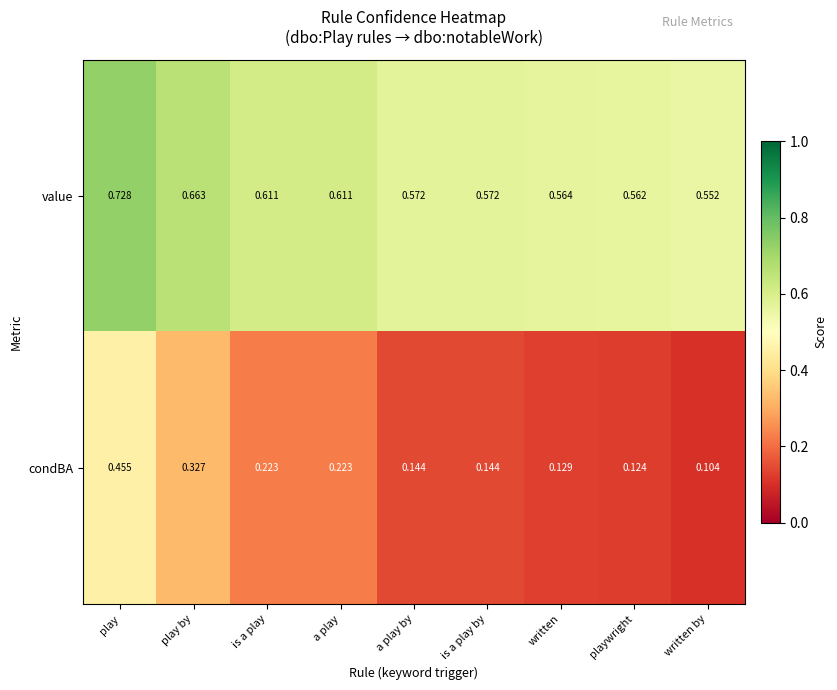

Count the number of categories in the chart.

9